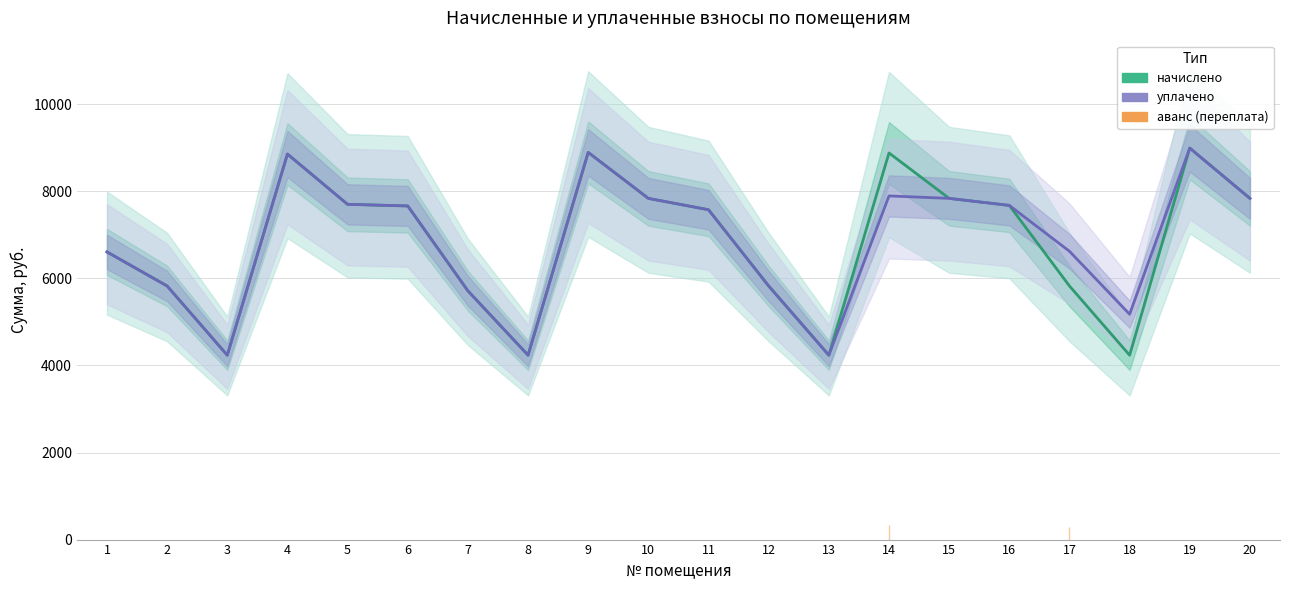

How many interior local valleys does the начислено series have?

4